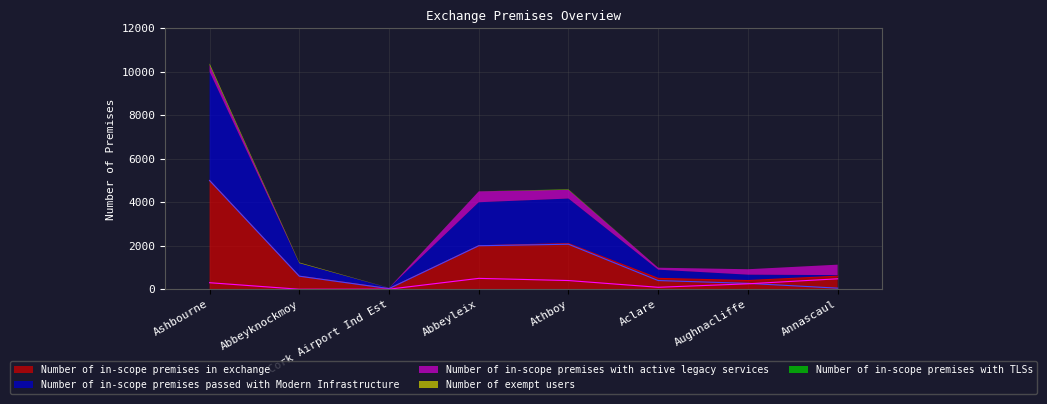

Read the Number of in-scope premises with active legacy services value at Aughnacliffe.

250